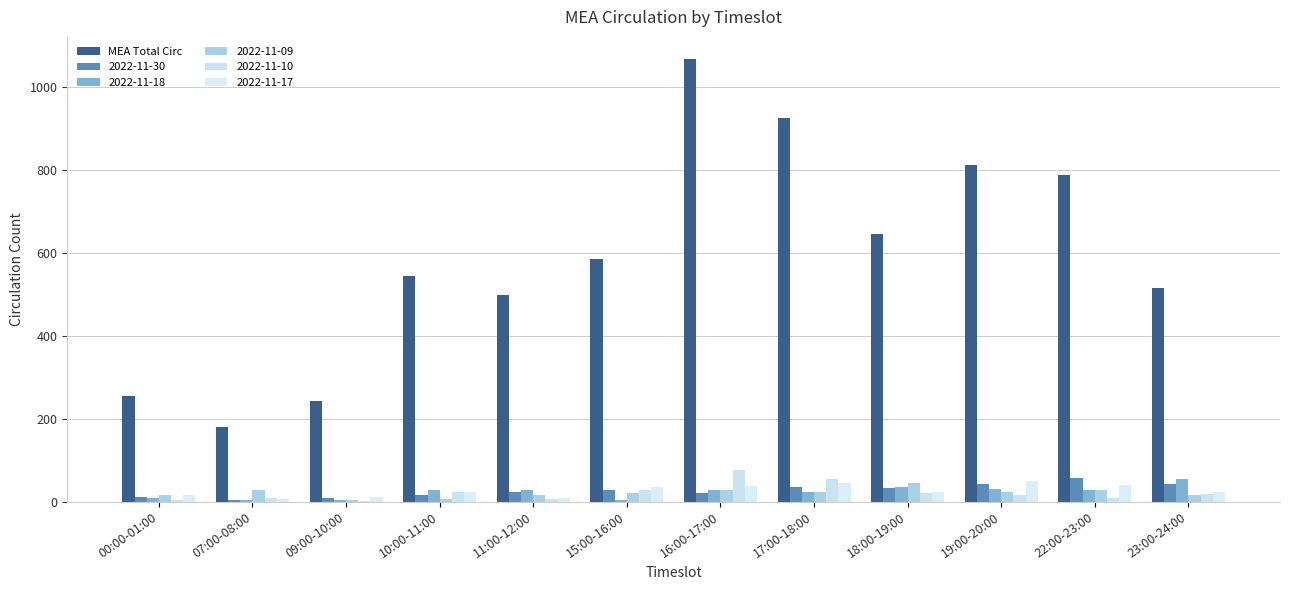

How many data points does each series have?

12